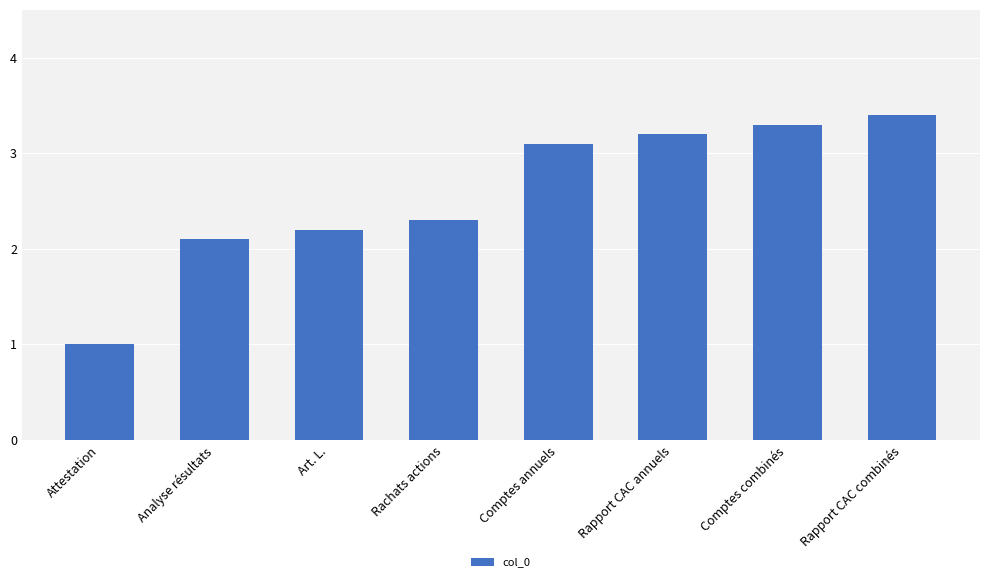

Rank the categories by value from highest to lowest.

Rapport CAC combinés, Comptes combinés, Rapport CAC annuels, Comptes annuels, Rachats actions, Art. L., Analyse résultats, Attestation